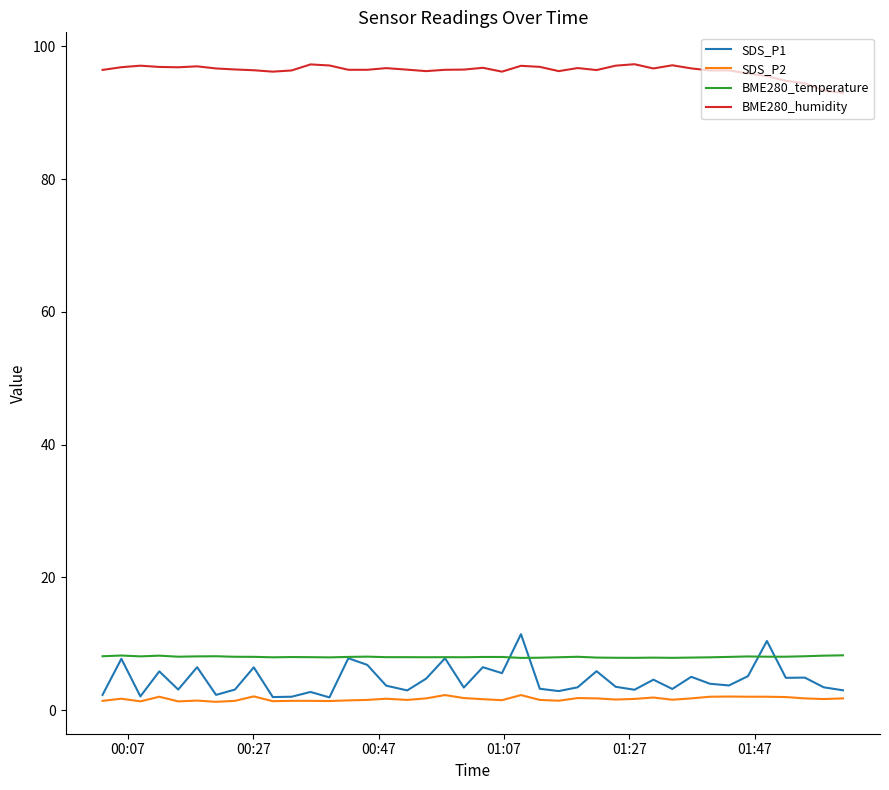

True or false: SDS_P1 has more than 2 points higher than both neighbors.

True